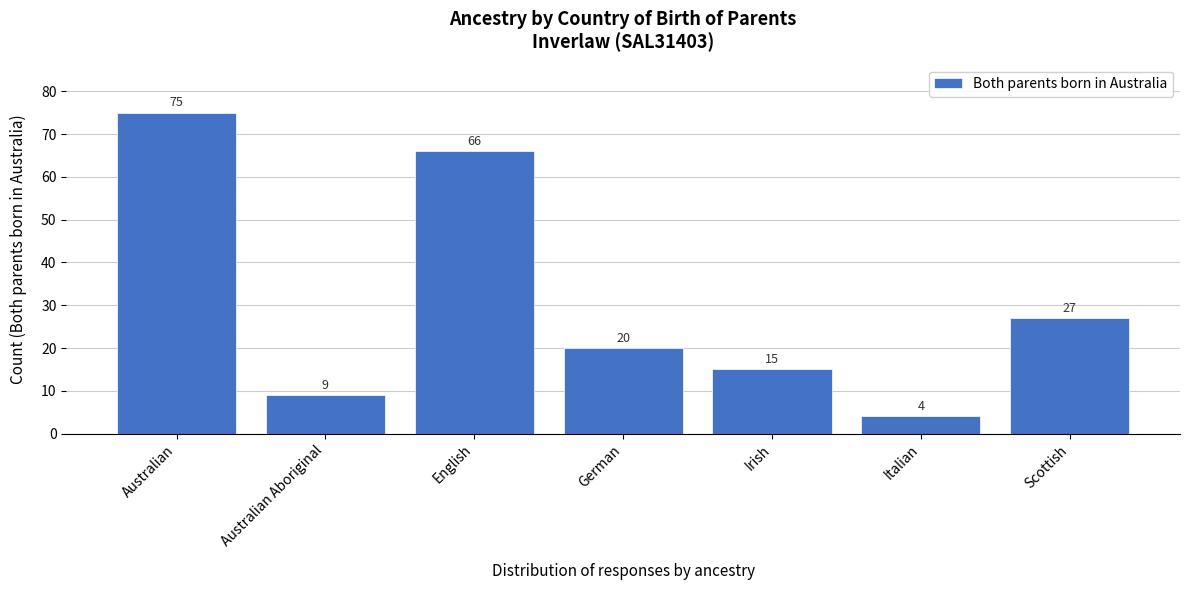

Reading left to right, what are all the values shown in this chart?

Australian=75	Australian Aboriginal=9	English=66	German=20	Irish=15	Italian=4	Scottish=27